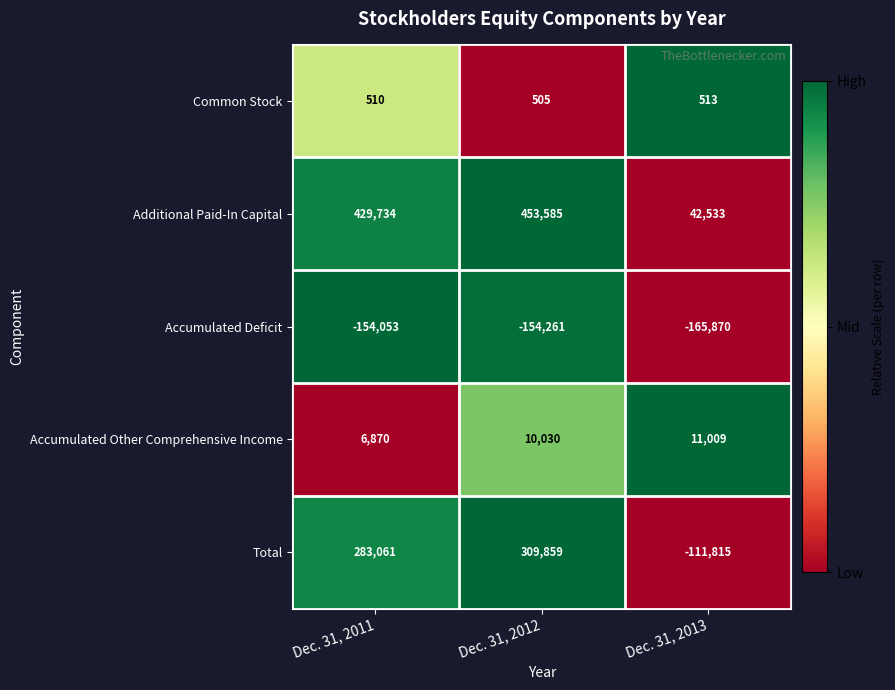

Is it true that Additional Paid-In Capital equals 750879 at Dec. 31, 2012?

False